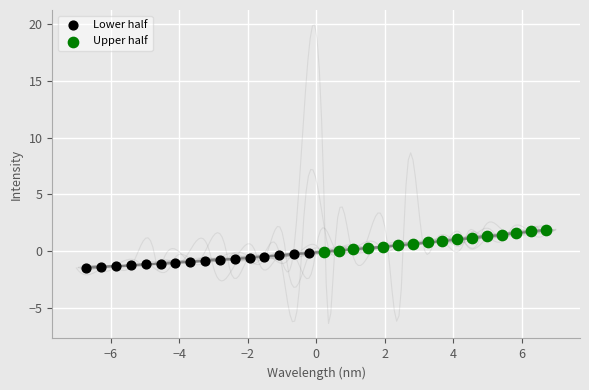

Which series reaches the minimum Y coordinate?

Lower half